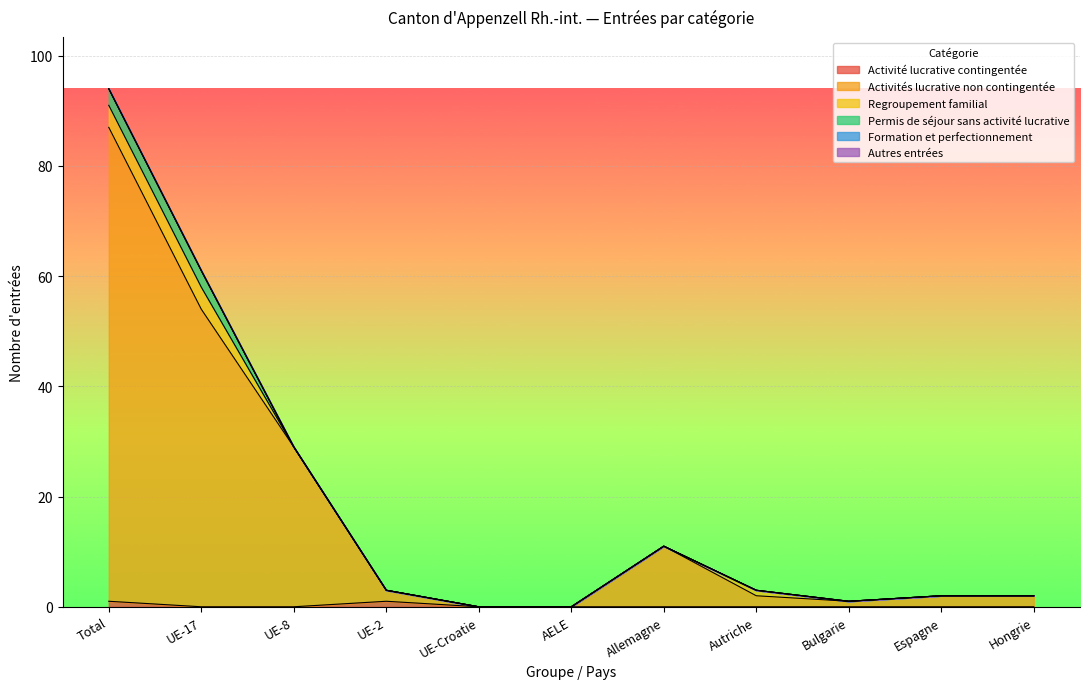

At which category does Activités lucrative non contingentée reach its first local valley?

Bulgarie